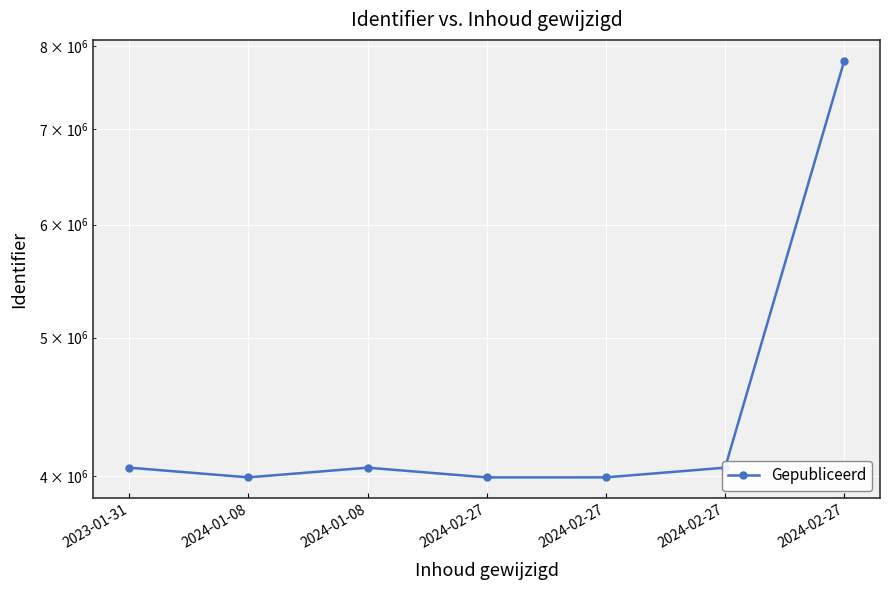

What is the ratio of the value at 2024-02-27 to the value at 2024-01-08?

1.9